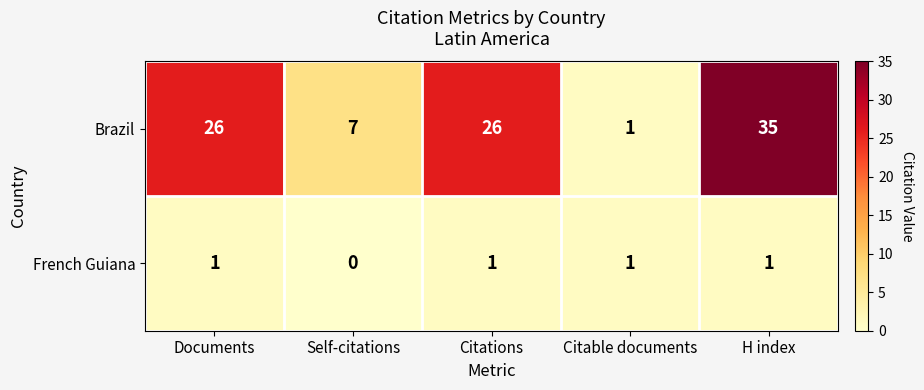

How many Brazil values are between 7 and 26?

3